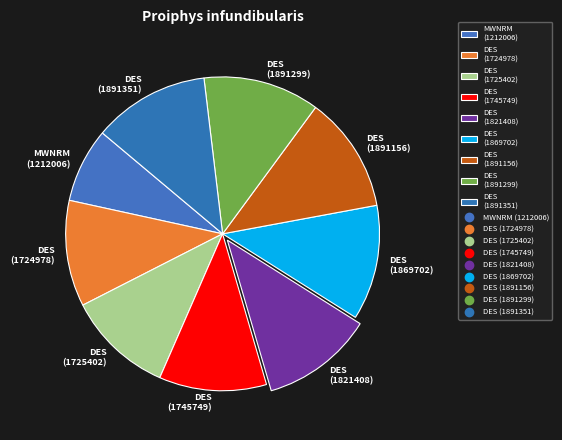

Which category has the smallest portion of the pie?

MWNRM (1212006)